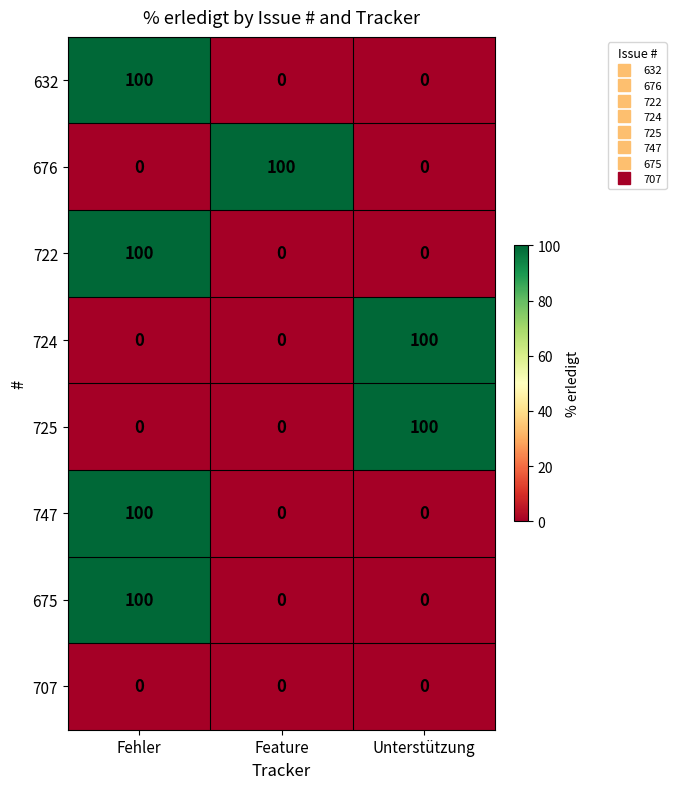

The value of 676 at Unterstützung is 0. True or false?

True